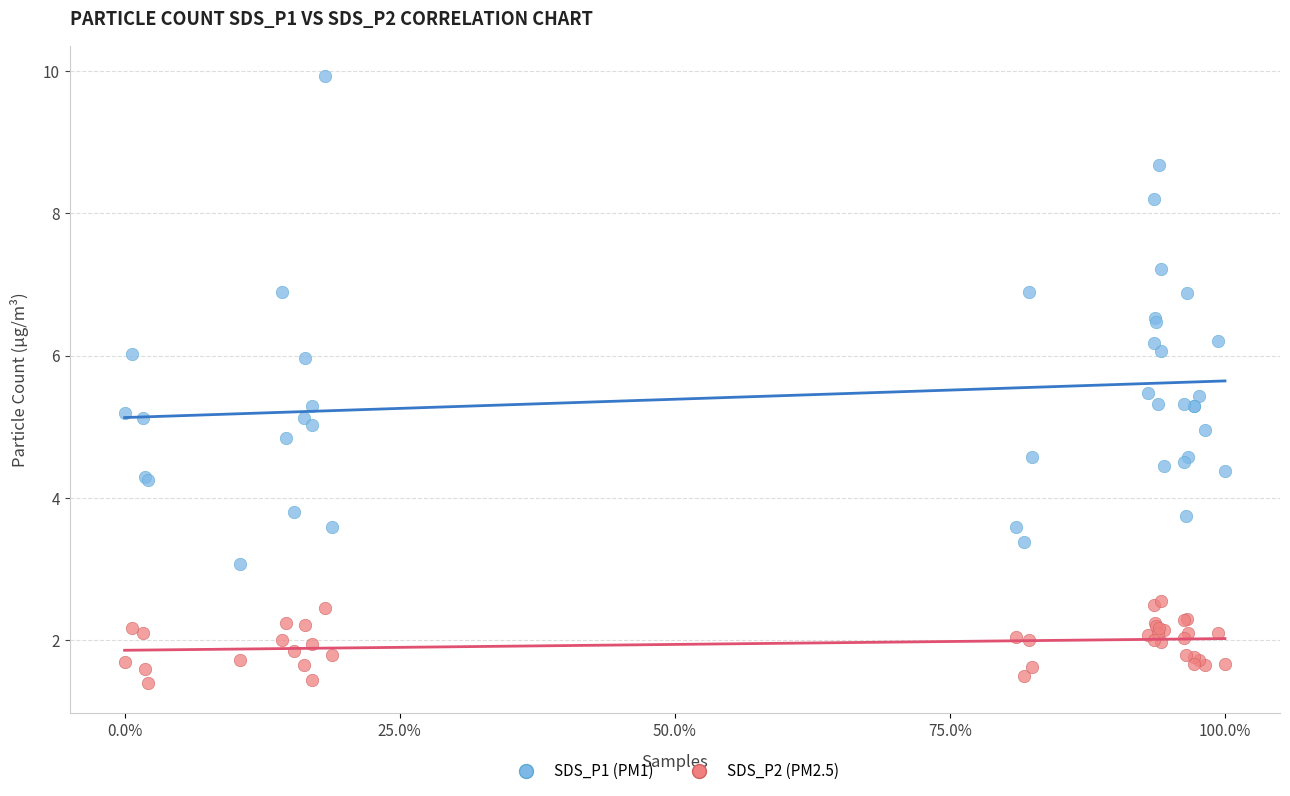

Which series has the largest Y range (max minus min)?

SDS_P1 (PM1)